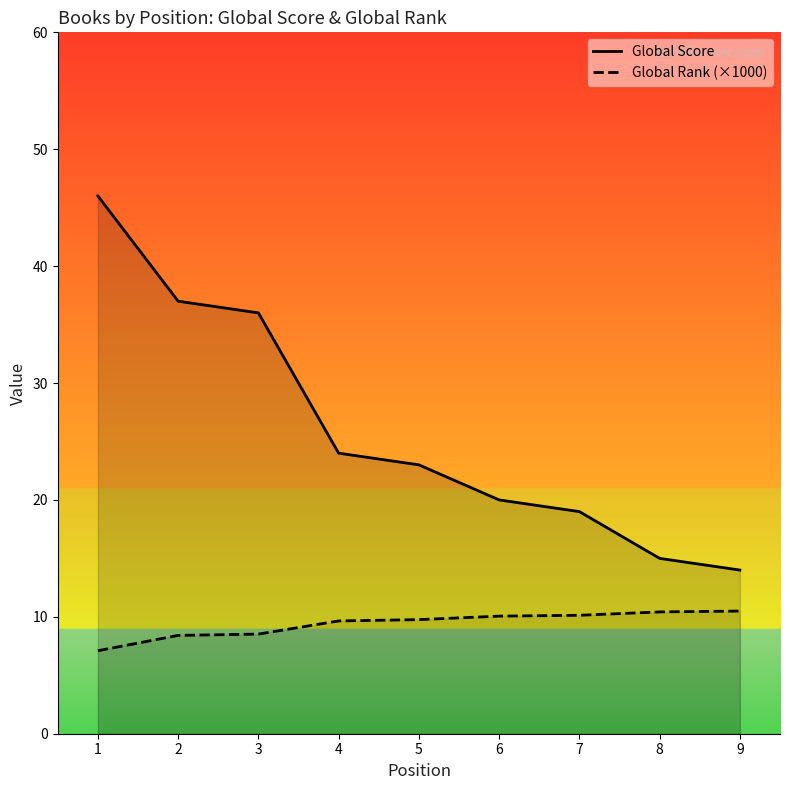

True or false: Global Rank (×1000) and Global Score cross at least once.

False